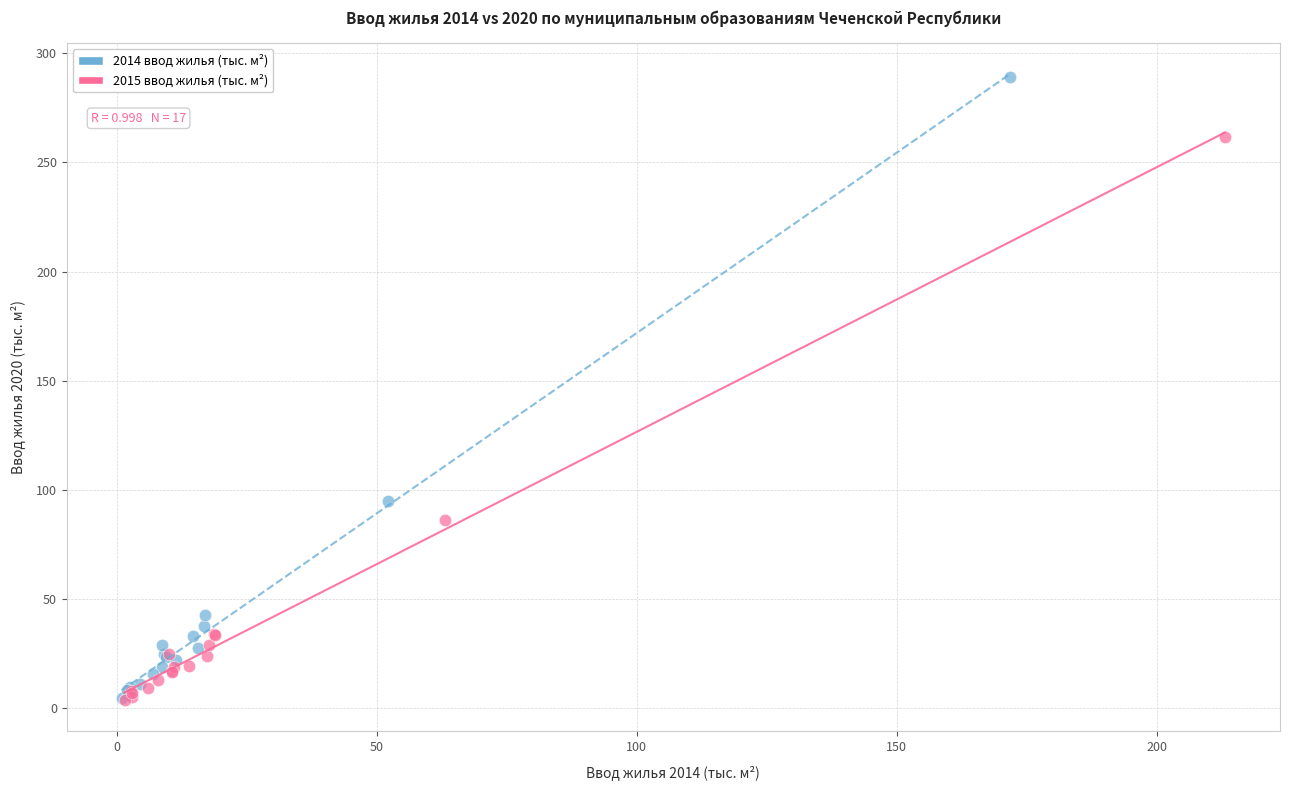

What are all the series names shown in the legend?

2014 ввод жилья (тыс. м²), 2015 ввод жилья (тыс. м²)